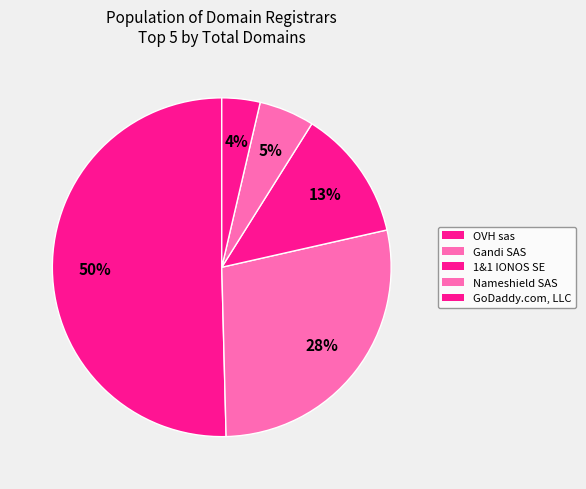

Approximately how many times larger is the value at Gandi SAS compared to 1&1 IONOS SE?

2.2